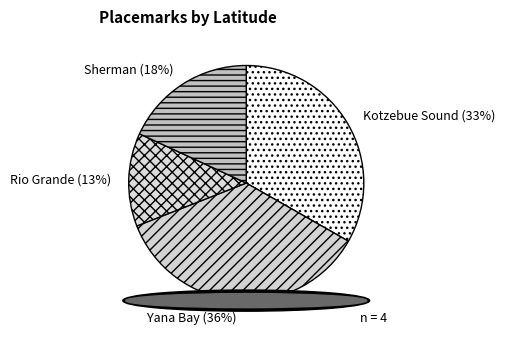

Does Yana Bay account for over 50% of the chart?

No